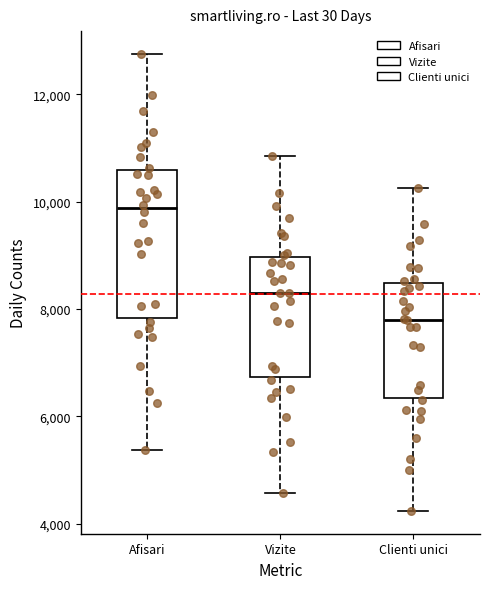

Which box has the lowest median line?

Clienti unici